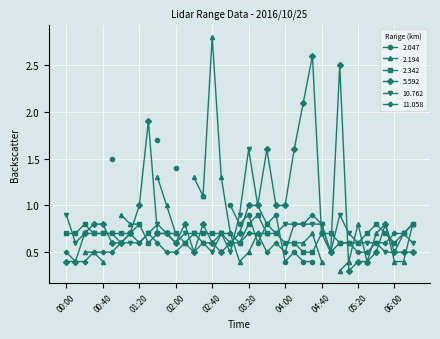

Which series has the largest range (max minus min)?

5.592